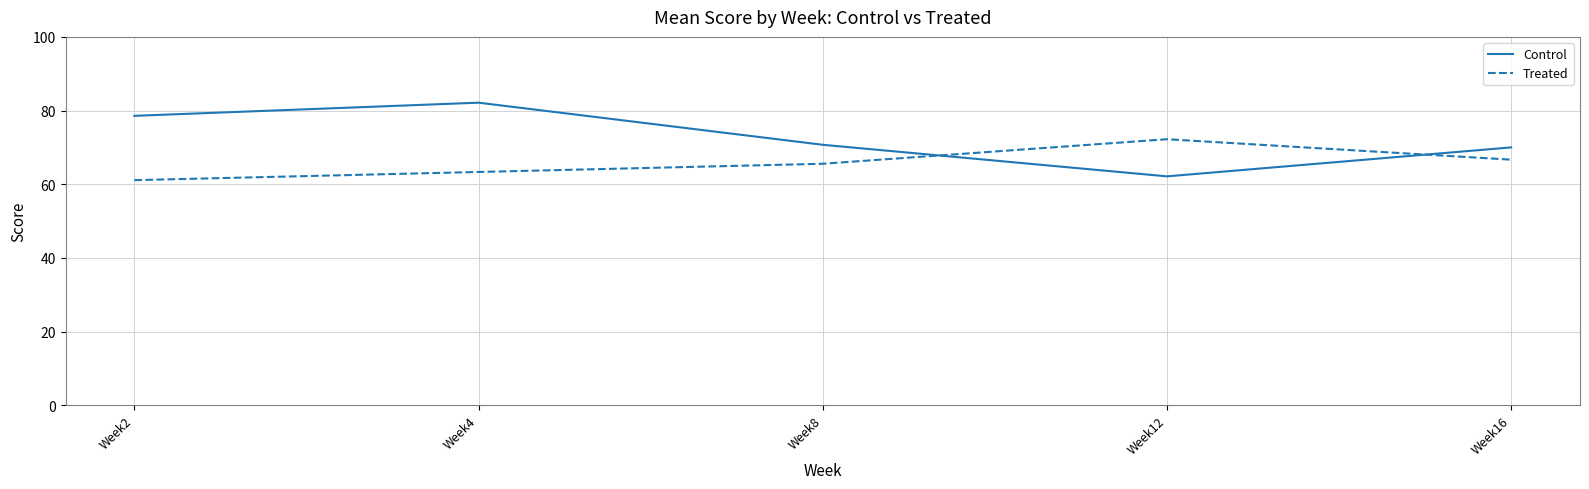

What is the difference between the highest and lowest values at Week16?

3.3